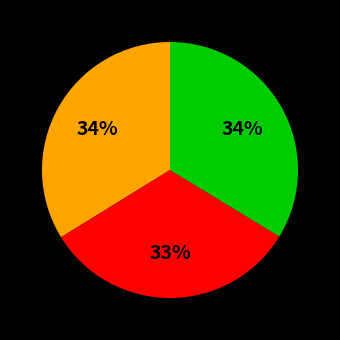

Is there a majority slice in this chart?

No